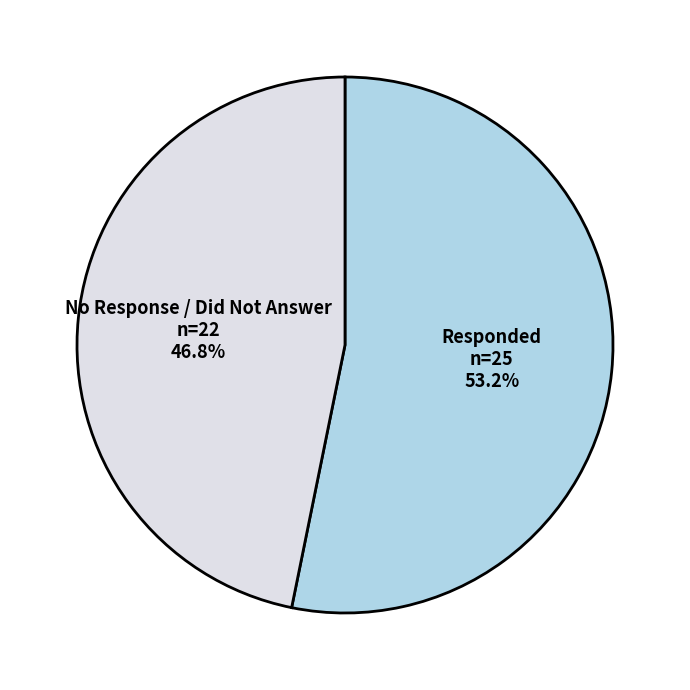

Approximately how many times larger is the value at Responded compared to No Response / Did Not Answer?

1.1